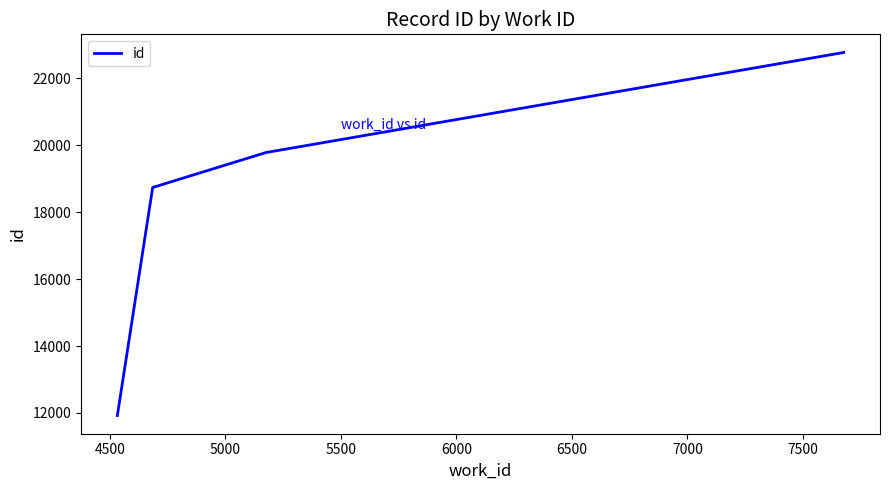

Reading left to right, extract all data points from this chart.

11922	18741	19785	22777